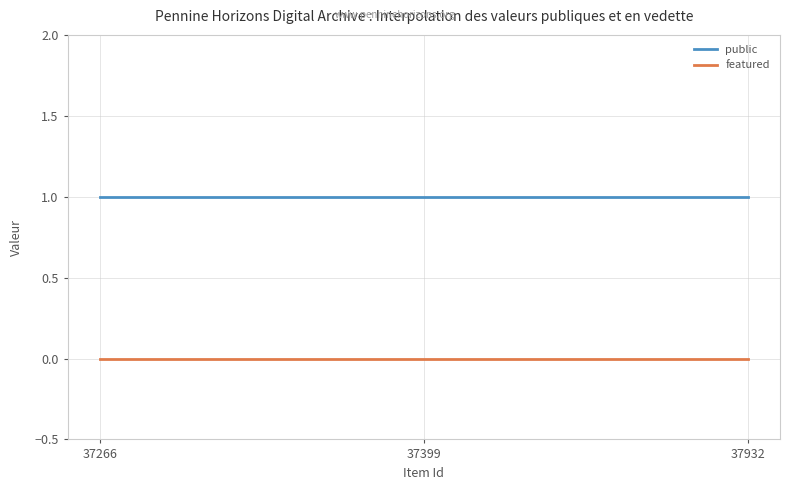

Rank the series by their average value, from lowest to highest.

featured, public